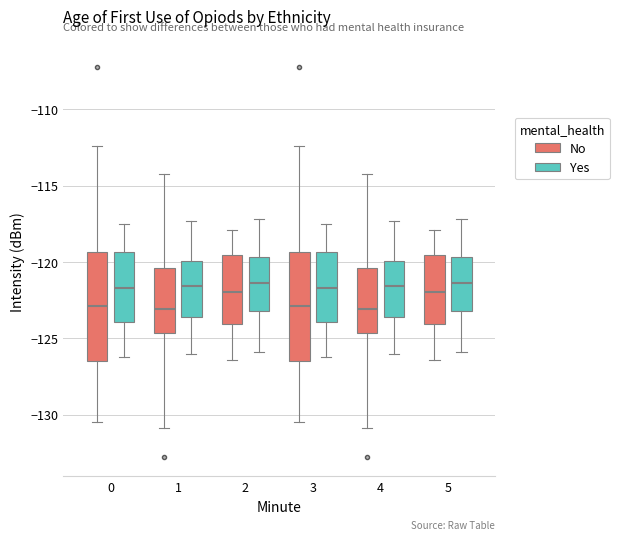

Reading left to right, read every box against the y-axis: the position of its median line, the range the box covers, and the ends of its whiskers. The values are not printed on the chart, so give them approximately, as read against the axis.

0 (No): median -123.0, box -126.5 to -119.5, whiskers -130.5 to -112.5
0 (Yes): median -121.5, box -124.0 to -119.5, whiskers -126.0 to -117.5
1 (No): median -123.0, box -124.5 to -120.5, whiskers -131.0 to -114.0
1 (Yes): median -121.5, box -123.5 to -120.0, whiskers -126.0 to -117.5
2 (No): median -122.0, box -124.0 to -119.5, whiskers -126.5 to -118.0
2 (Yes): median -121.5, box -123.0 to -119.5, whiskers -126.0 to -117.0
3 (No): median -123.0, box -126.5 to -119.5, whiskers -130.5 to -112.5
3 (Yes): median -121.5, box -124.0 to -119.5, whiskers -126.0 to -117.5
4 (No): median -123.0, box -124.5 to -120.5, whiskers -131.0 to -114.0
4 (Yes): median -121.5, box -123.5 to -120.0, whiskers -126.0 to -117.5
5 (No): median -122.0, box -124.0 to -119.5, whiskers -126.5 to -118.0
5 (Yes): median -121.5, box -123.0 to -119.5, whiskers -126.0 to -117.0